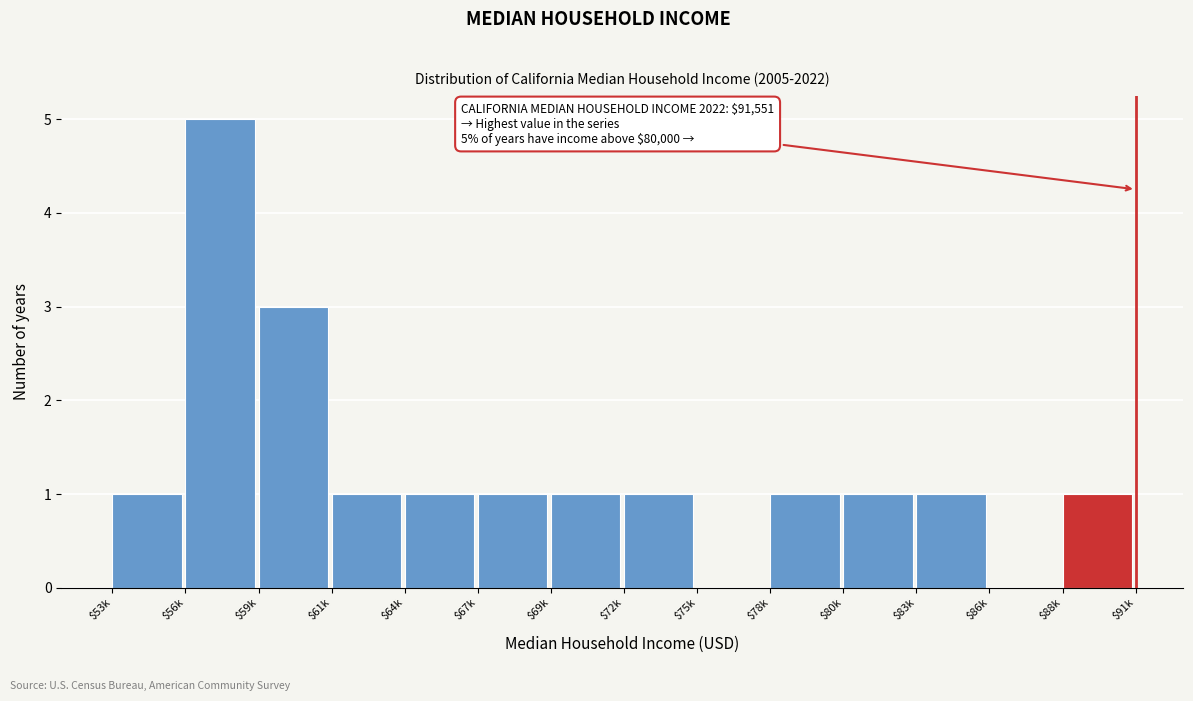

The value at $56k is 2. True or false?

False